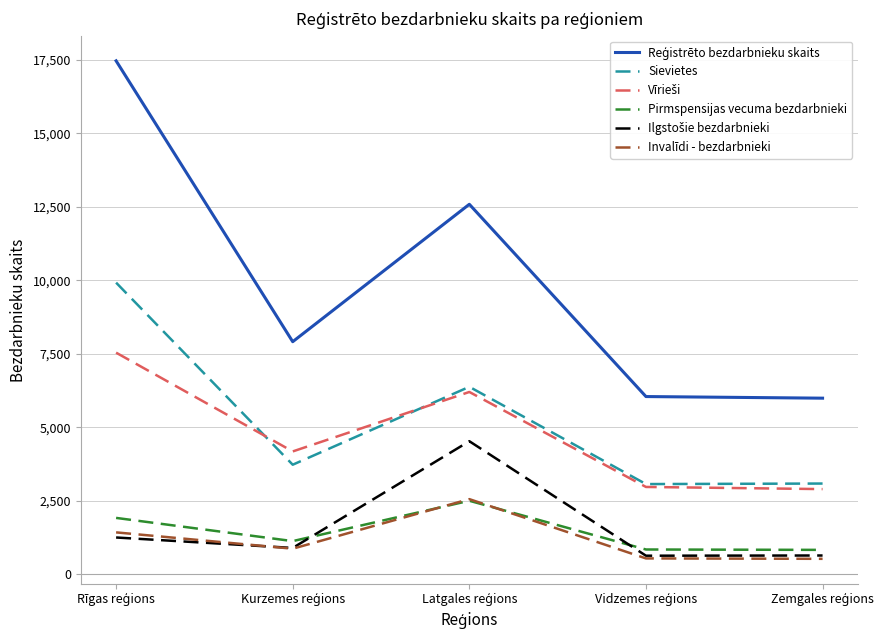

What is the maximum value for Sievietes?

9920